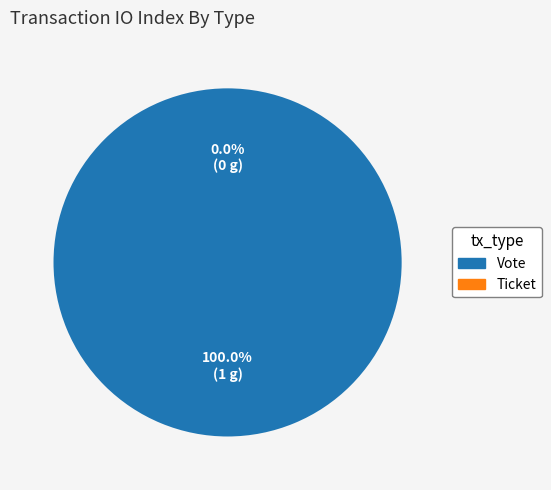

What percentage is NOT represented by Ticket?

100.0%